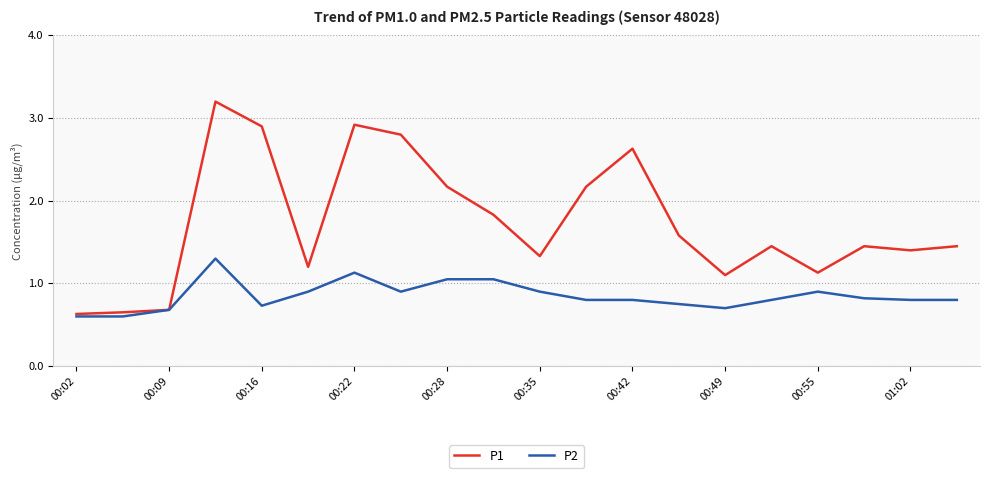

Which series has the largest total across all categories?

P1